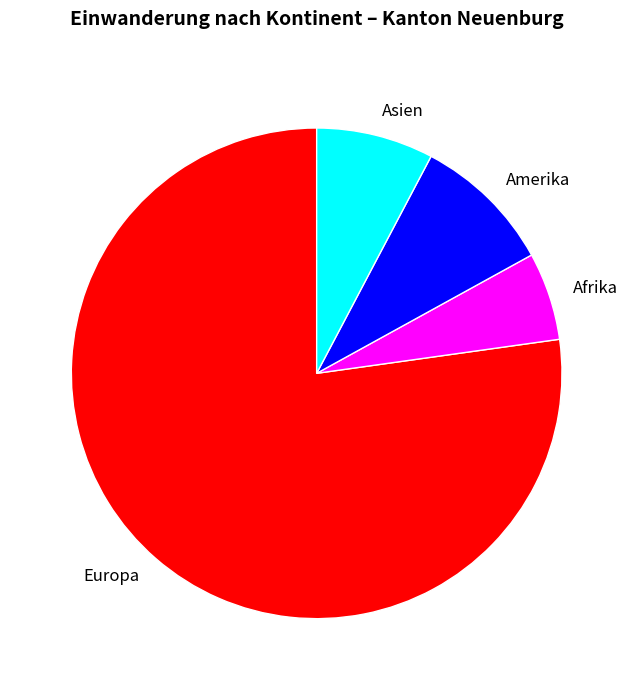

Does any single category account for the majority?

Yes